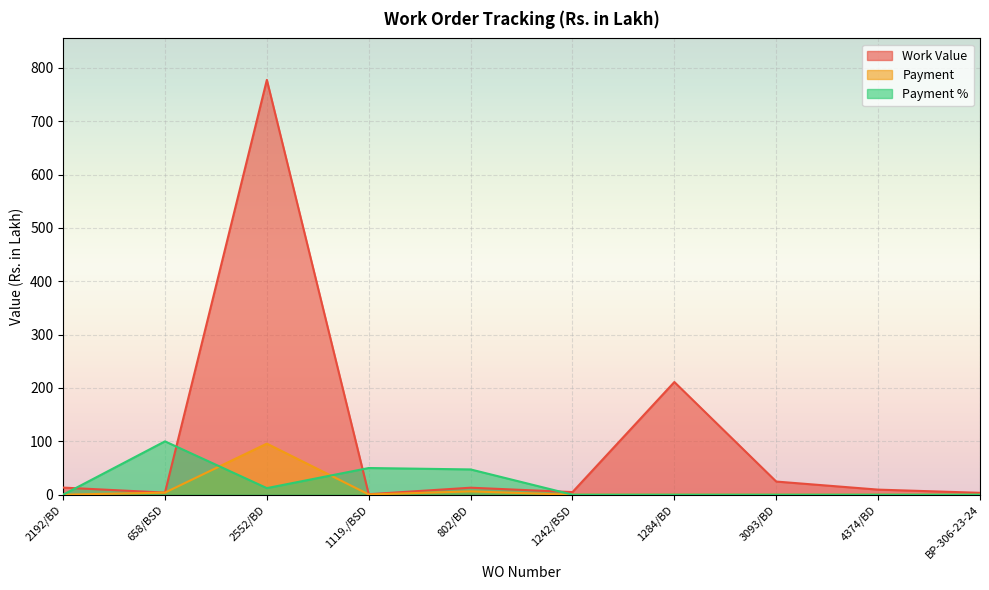

True or false: Payment % and Payment intersect in this chart.

True